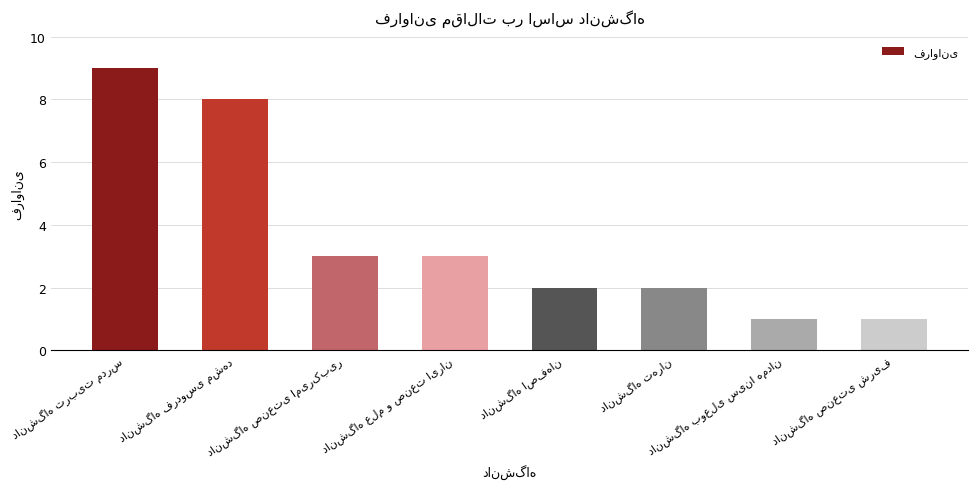

What is the sum of all values?

29